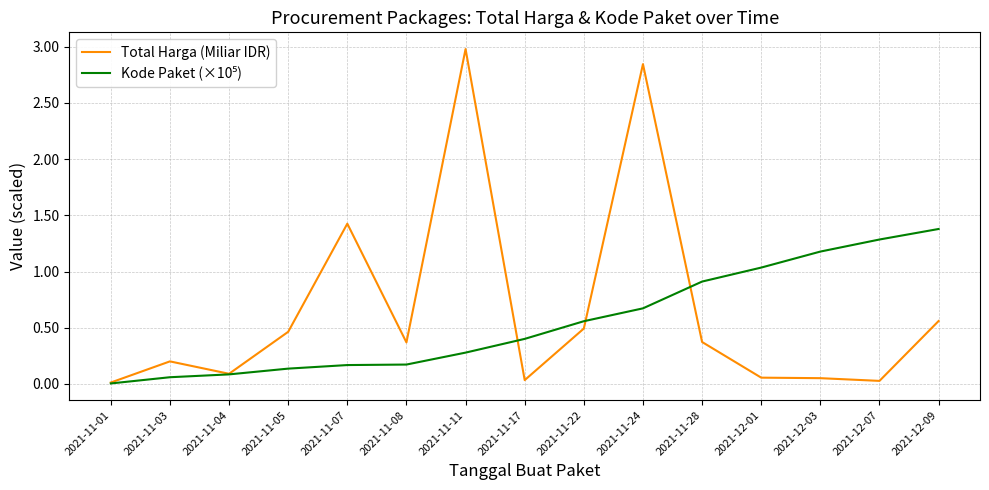

What is the total value across all series at 2021-12-09?

1.9